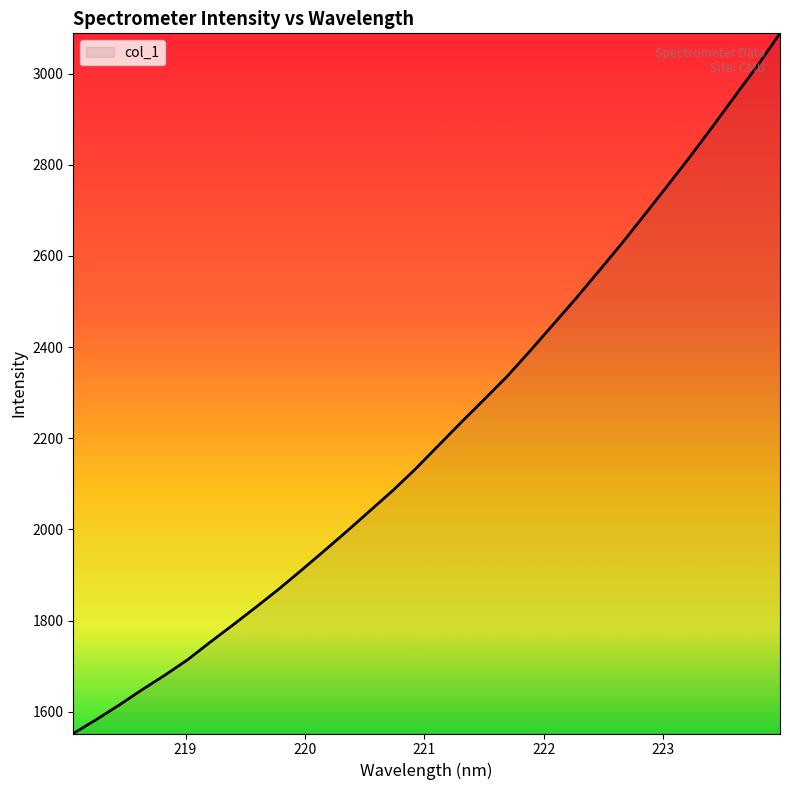

What is the maximum value shown in the chart?

3088.5